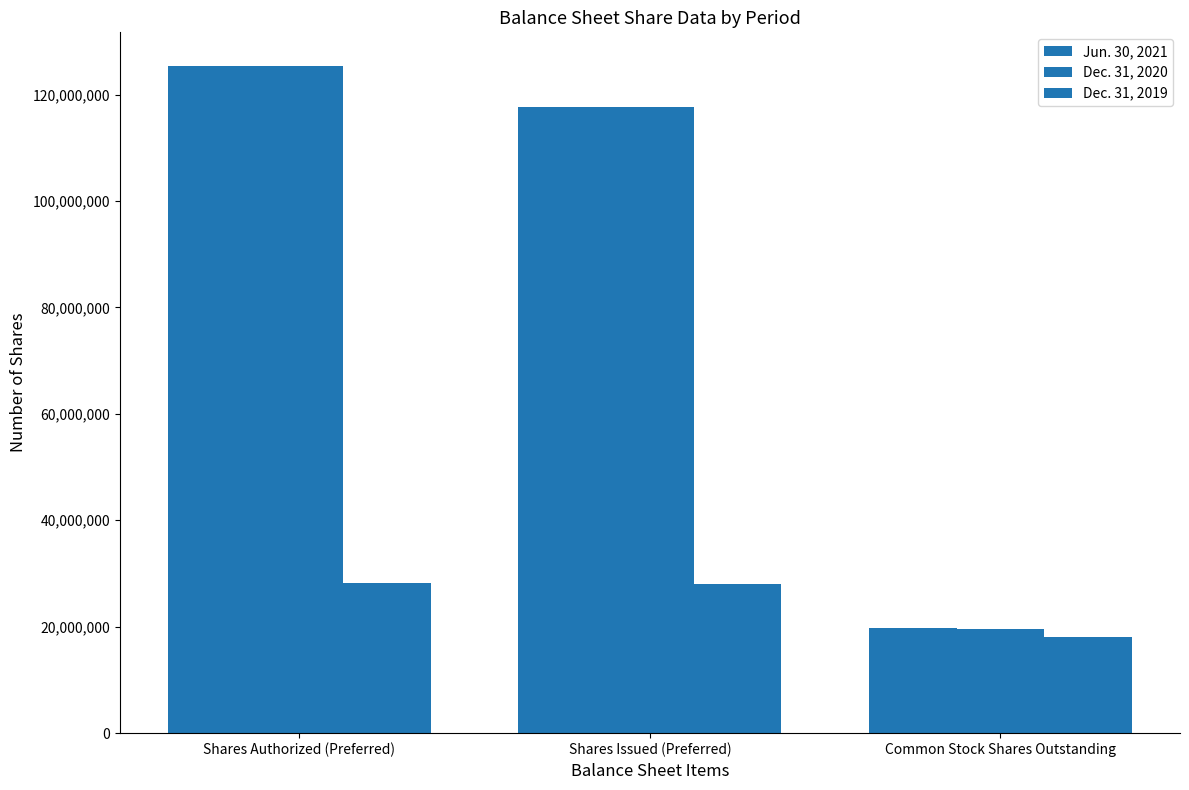

What is the value of the Jun. 30, 2021 bar at the 3rd from the left?

19686205